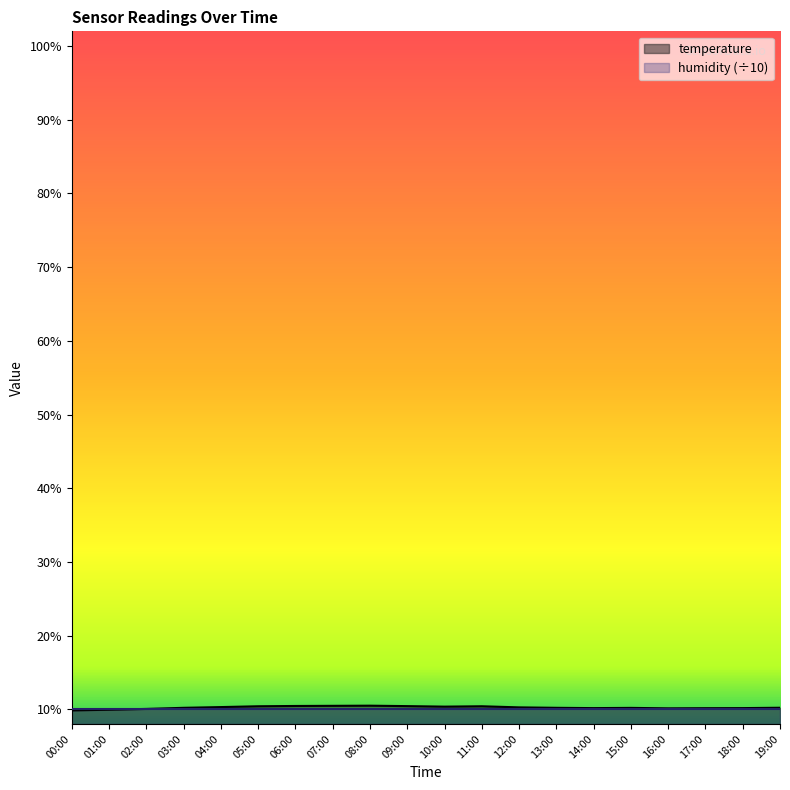

How many lines are shown in the chart?

2